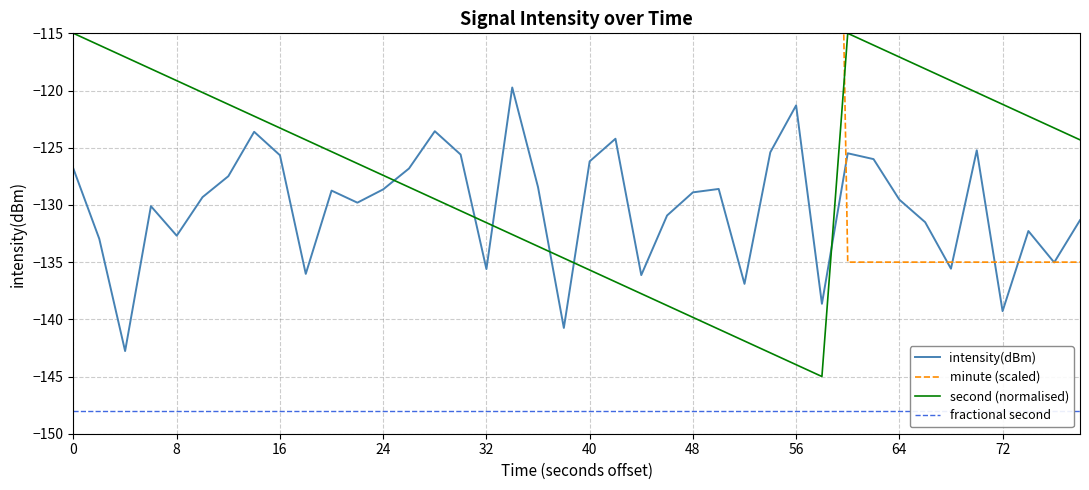

How many values in the second (normalised) series are below -124?

22